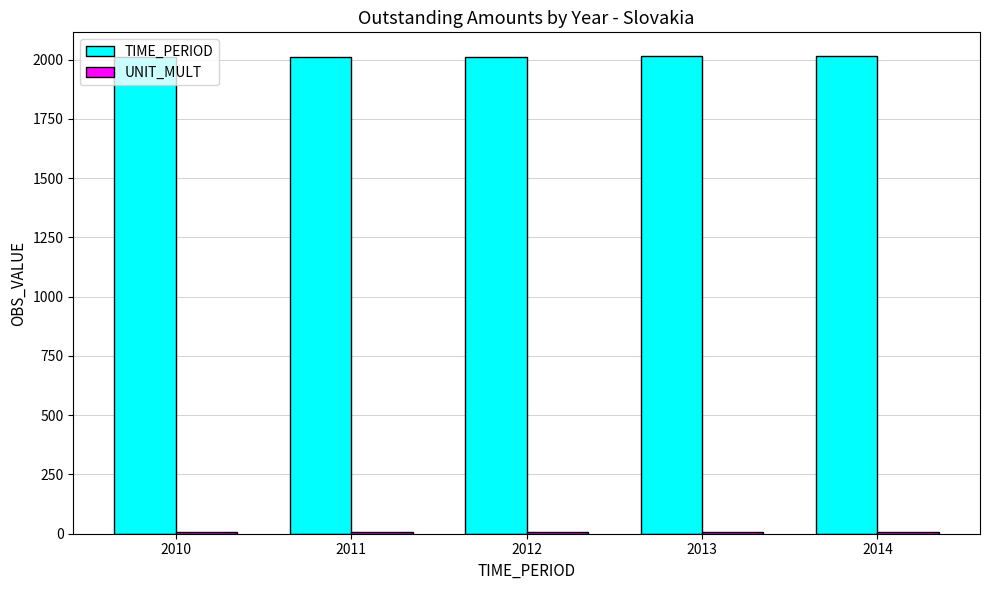

The TIME_PERIOD series shows 1360 at 2012. True or false?

False